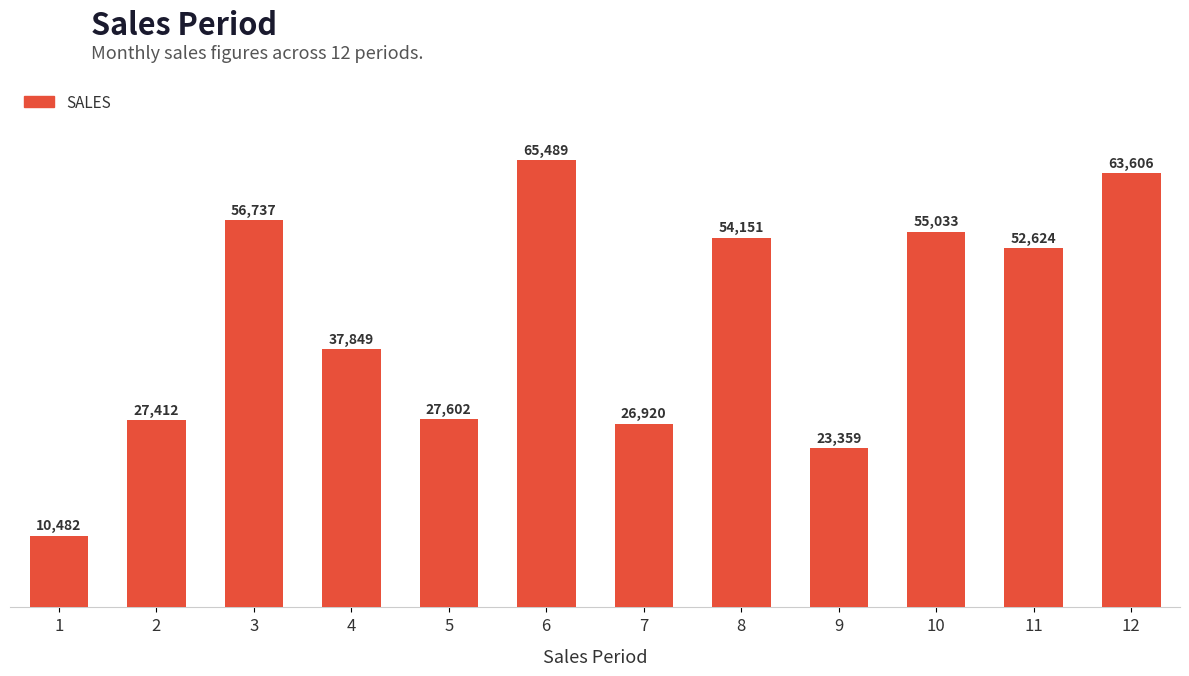

Approximately how many times larger is the value at 12 compared to 8?

1.2